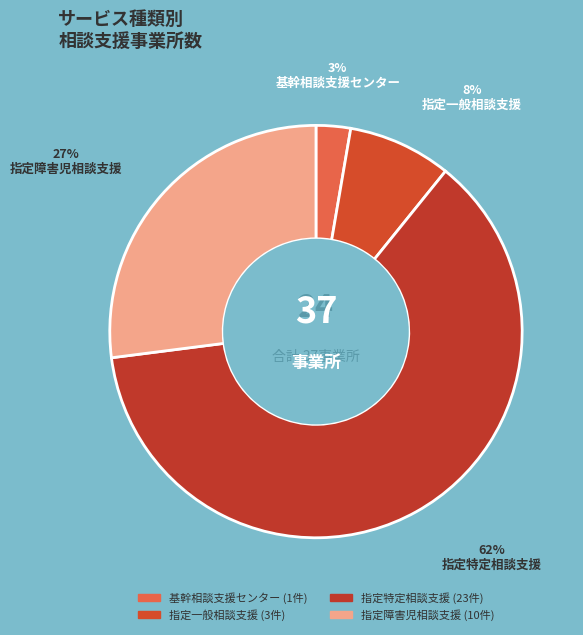

What is the largest slice in the pie chart?

指定特定相談支援